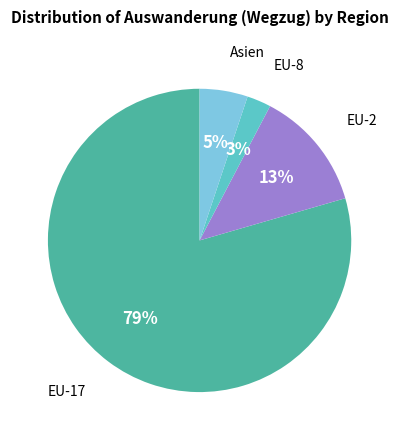

Is there a majority slice in this chart?

Yes